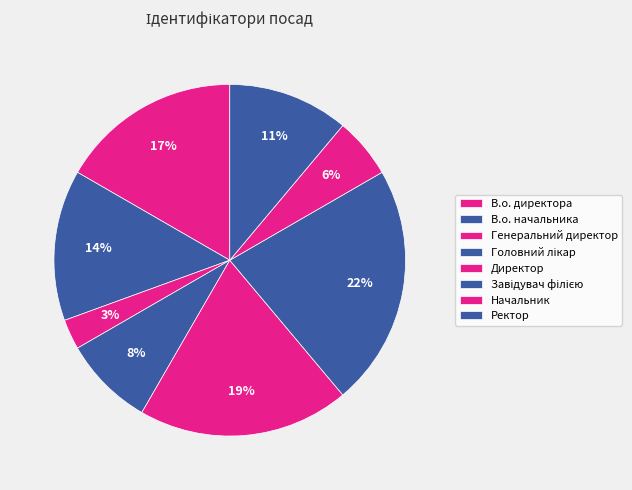

What percentage is the Генеральний директор slice, to the nearest percent?

3%